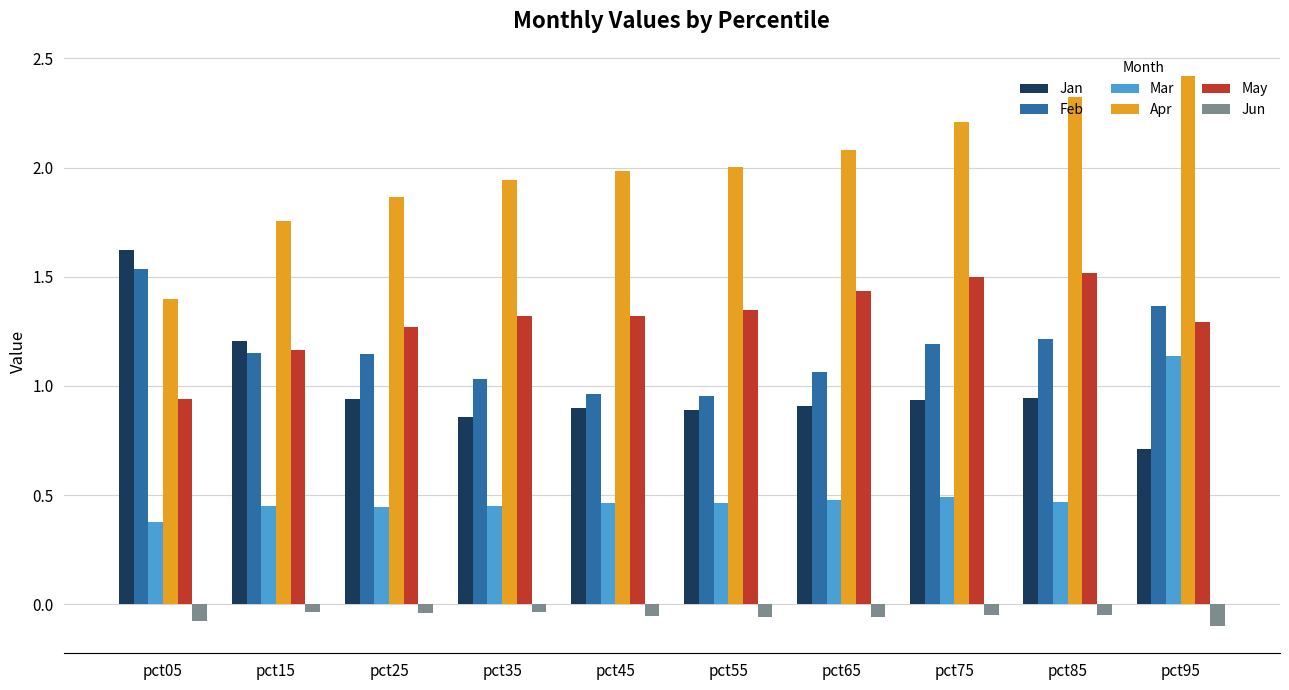

Rank the series at pct75 from lowest to highest value.

Jun, Mar, Jan, Feb, May, Apr